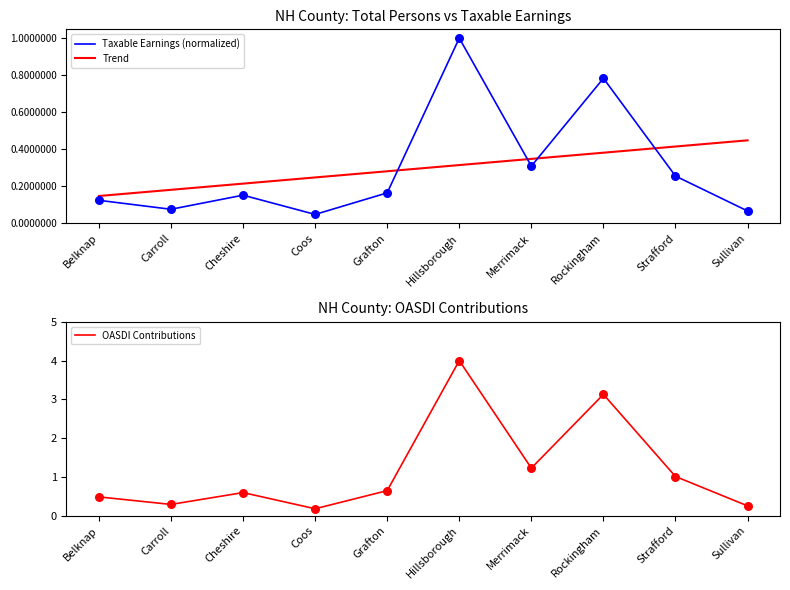

At how many categories does at least one series exceed 3?

2